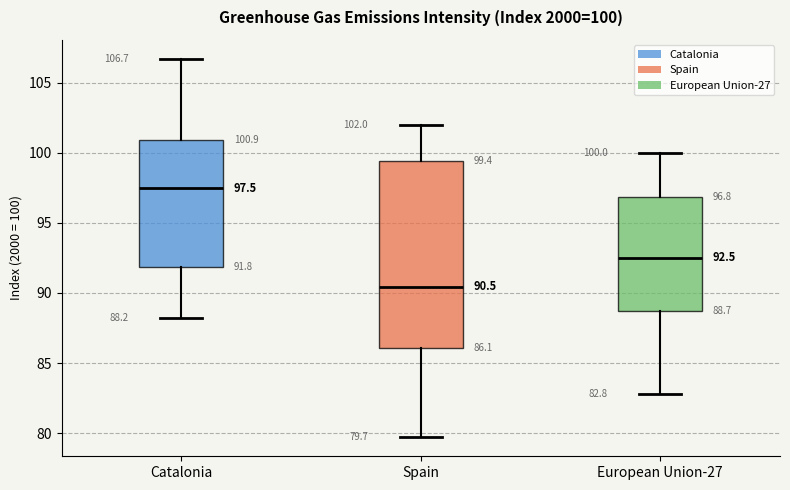

Which box's median line is the lowest?

Spain